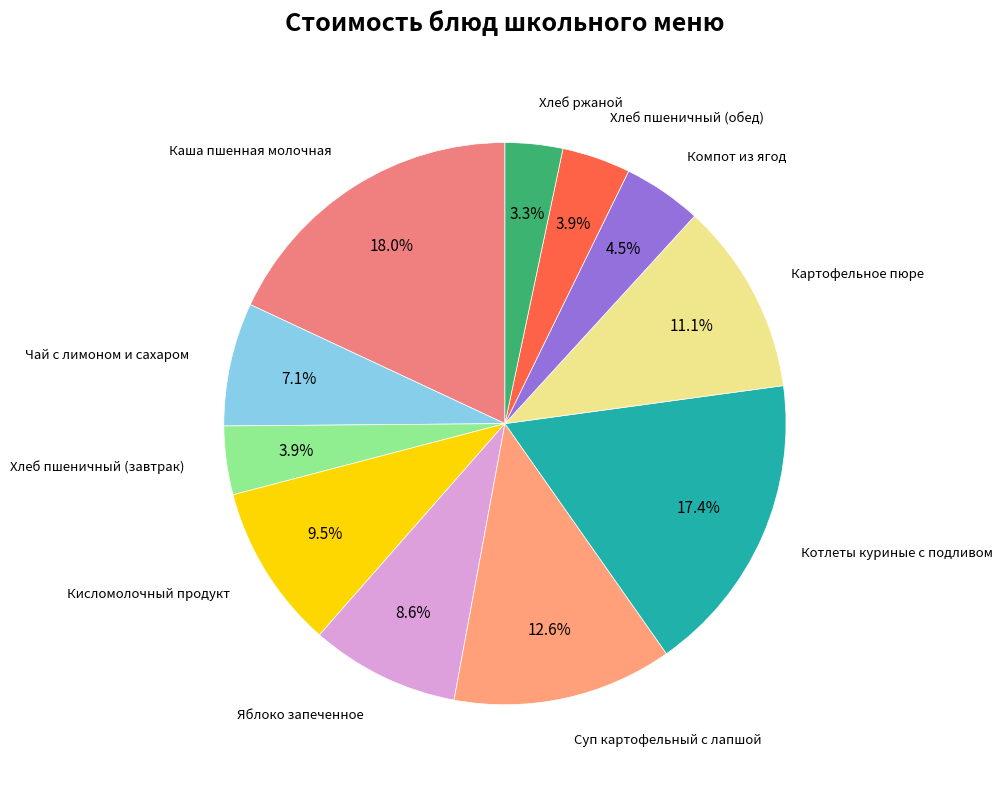

Rank the categories by value from lowest to highest.

Хлеб ржаной, Хлеб пшеничный (завтрак), Хлеб пшеничный (обед), Компот из ягод, Чай с лимоном и сахаром, Яблоко запеченное, Кисломолочный продукт, Картофельное пюре, Суп картофельный с лапшой, Котлеты куриные с подливом, Каша пшенная молочная